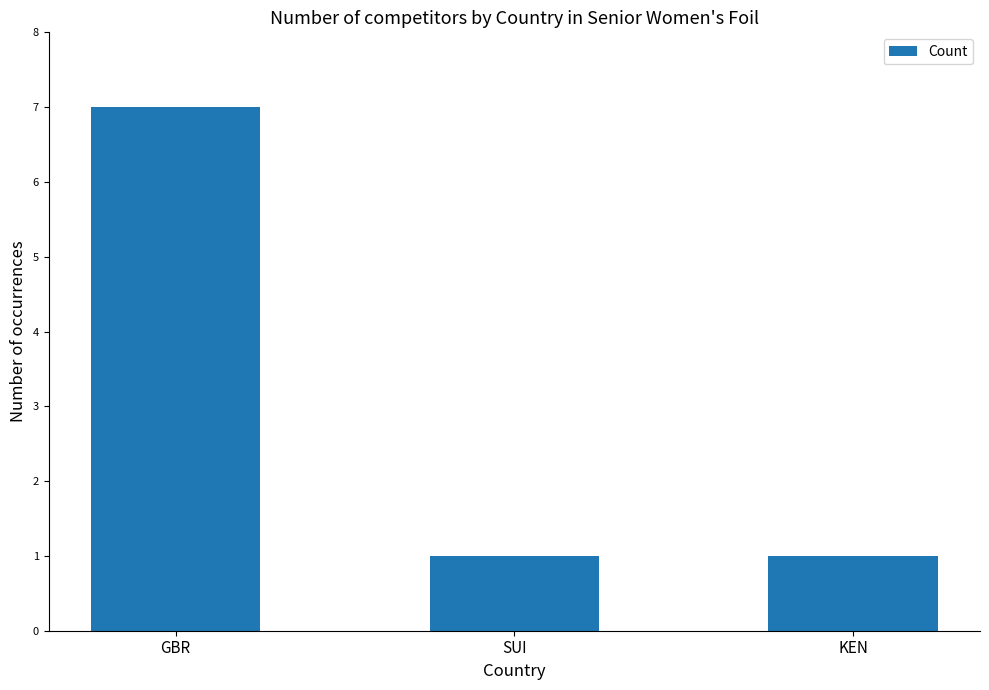

How many bars are there in total?

3